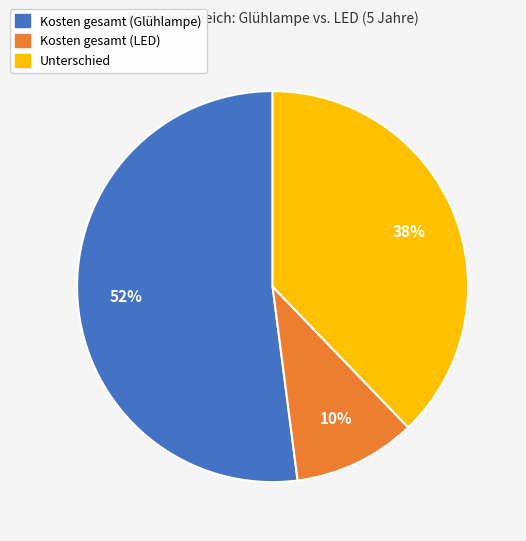

To the nearest percent, what is the combined percentage of Kosten gesamt (Glühlampe) and Unterschied?

90%